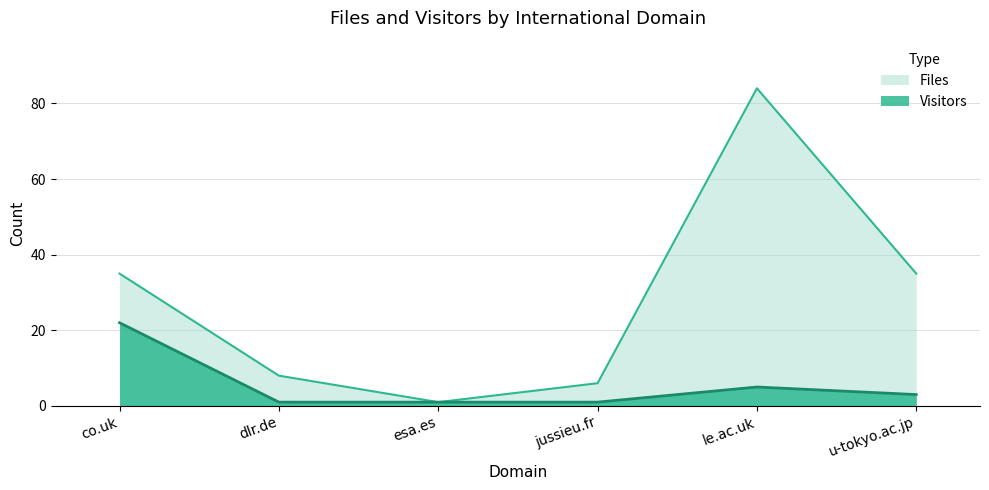

What is the total value across all series at jussieu.fr?

7